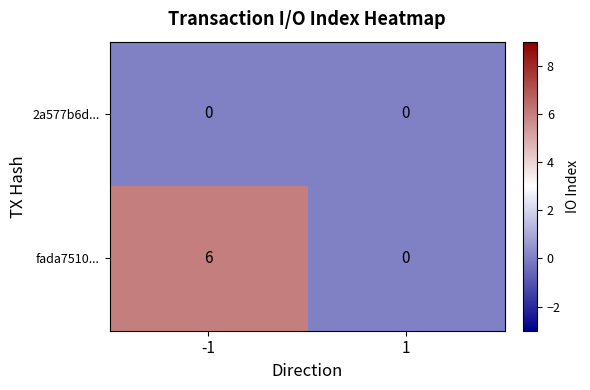

Reading right to left, list all the values displayed in this chart.

2a577b6d...: 0	0
fada7510...: 0	6